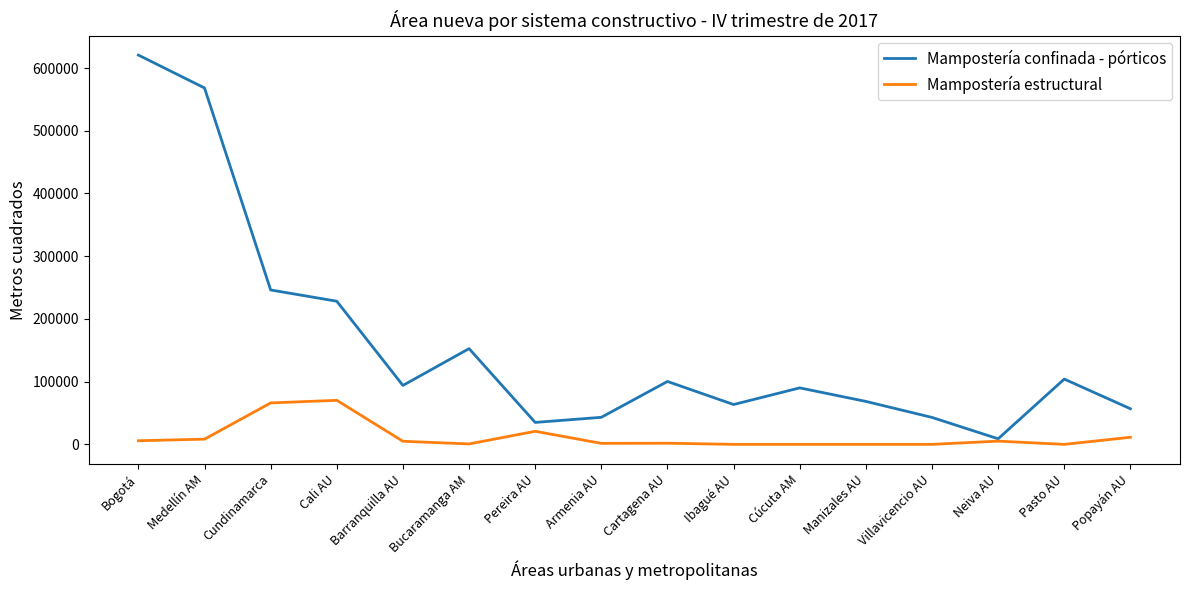

Is the value of Mampostería confinada - pórticos at Manizales AU greater than the value of Mampostería estructural at Cartagena AU?

Yes